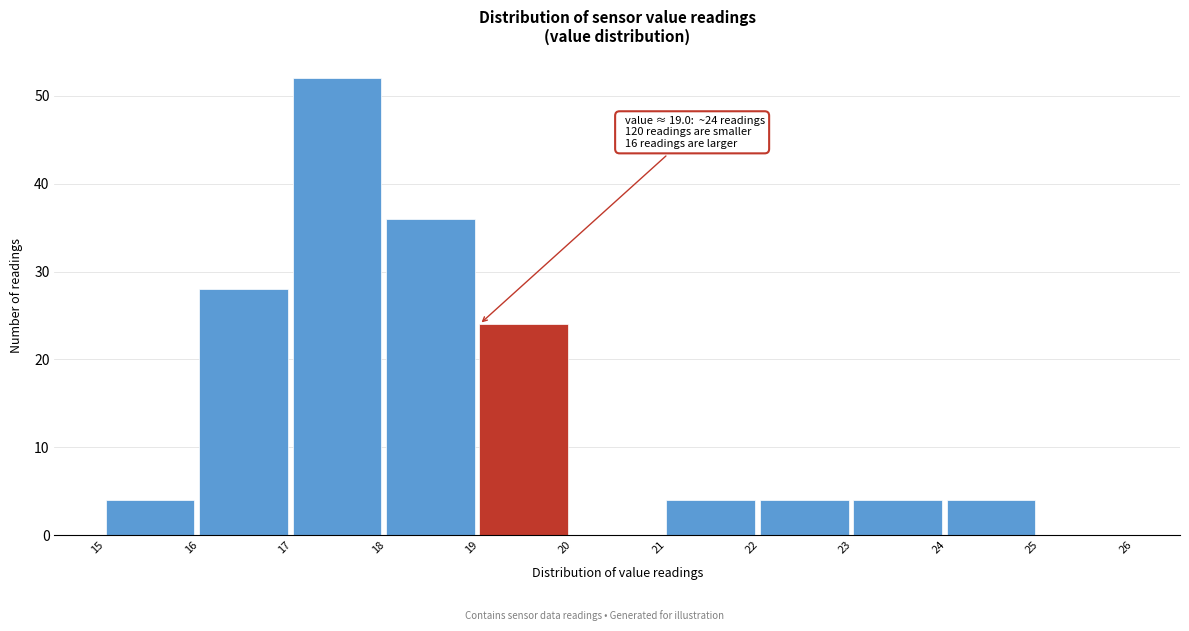

Which range on the x-axis has the tallest bar?

17 to 18